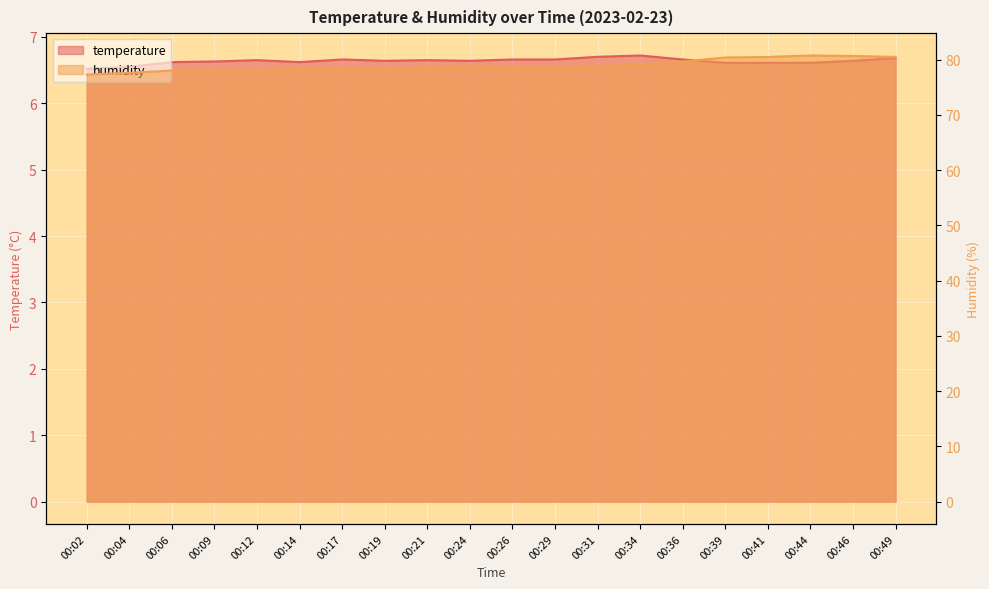

What value does the humidity series have at 00:02?

77.3